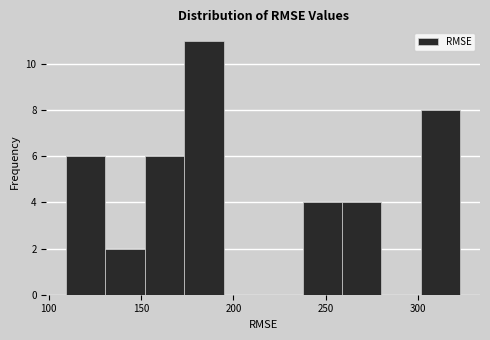

Over which range of the x-axis is the bar tallest?

175 to 195